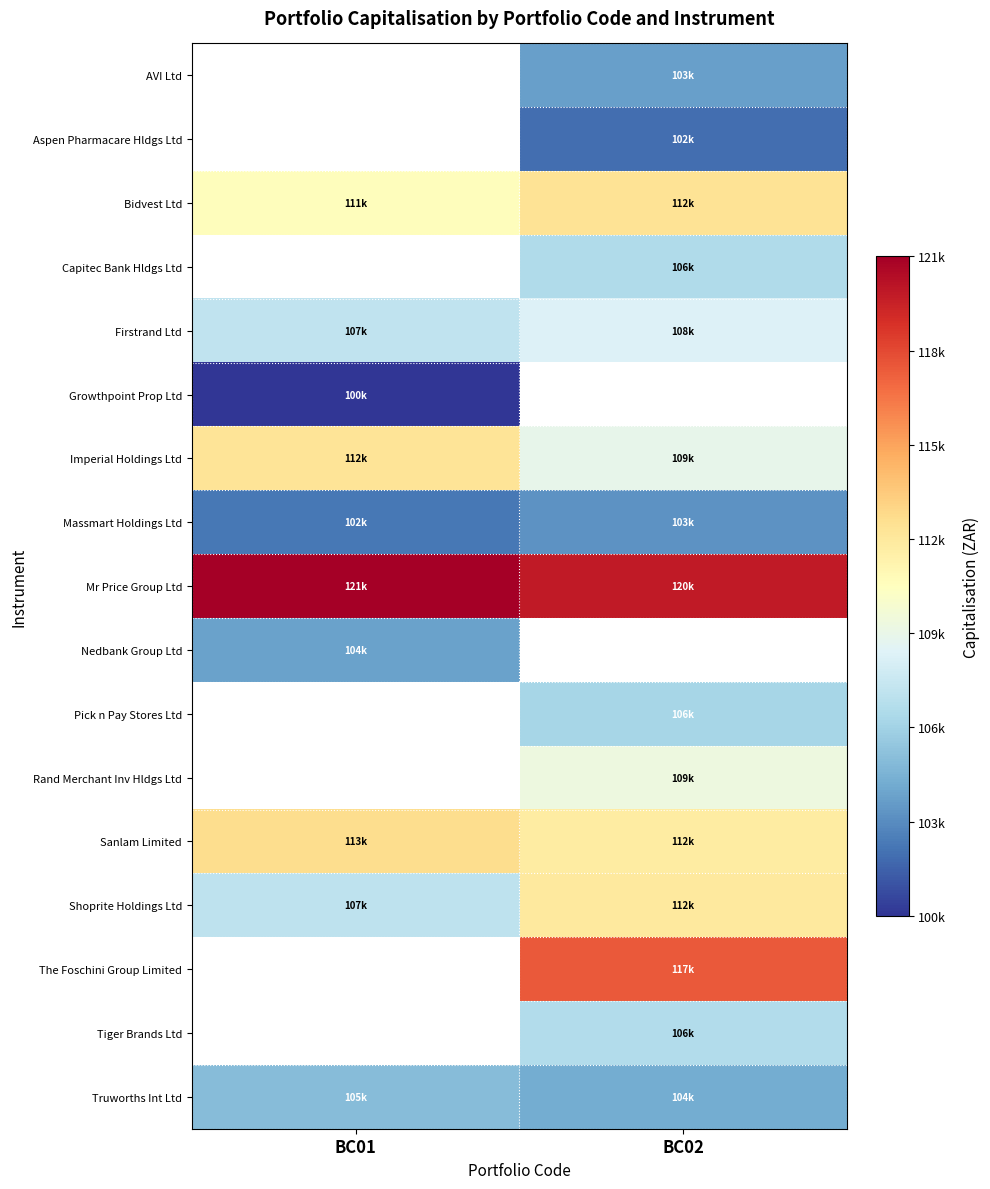

How many values in the The Foschini Group Limited series exceed 117483?

1